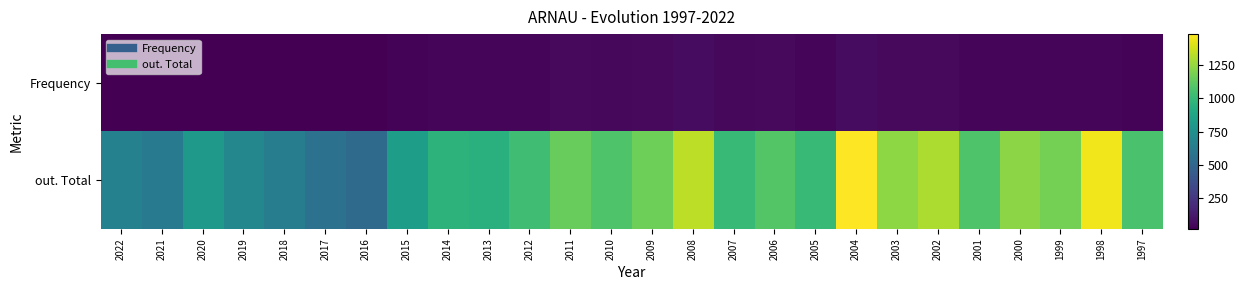

Rank the series by their average value, from highest to lowest.

out. Total, Frequency